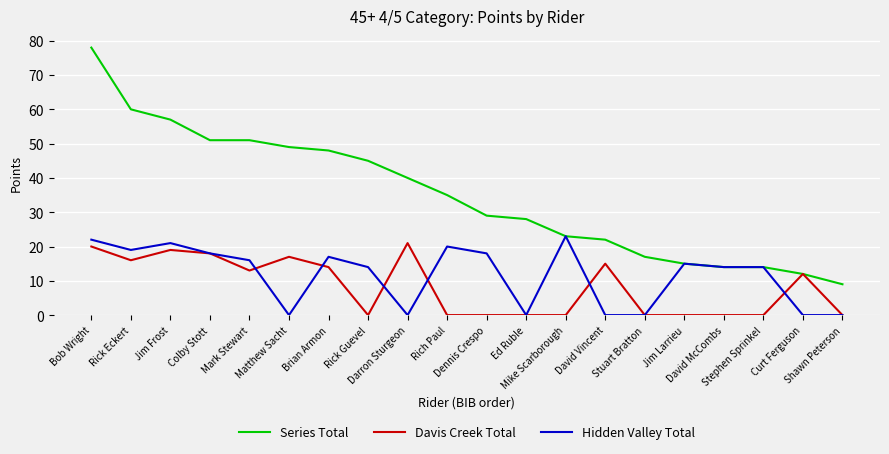

Is it true that Series Total equals 60 at Rick Guevel?

False